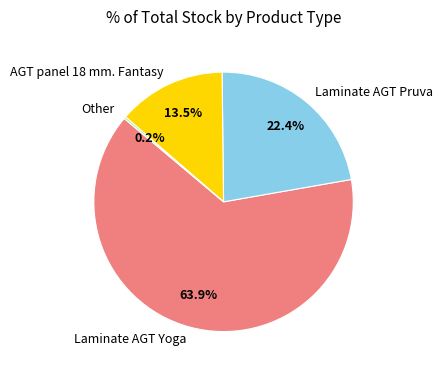

To the nearest percent, what percentage of the pie is Laminate AGT Yoga?

64%